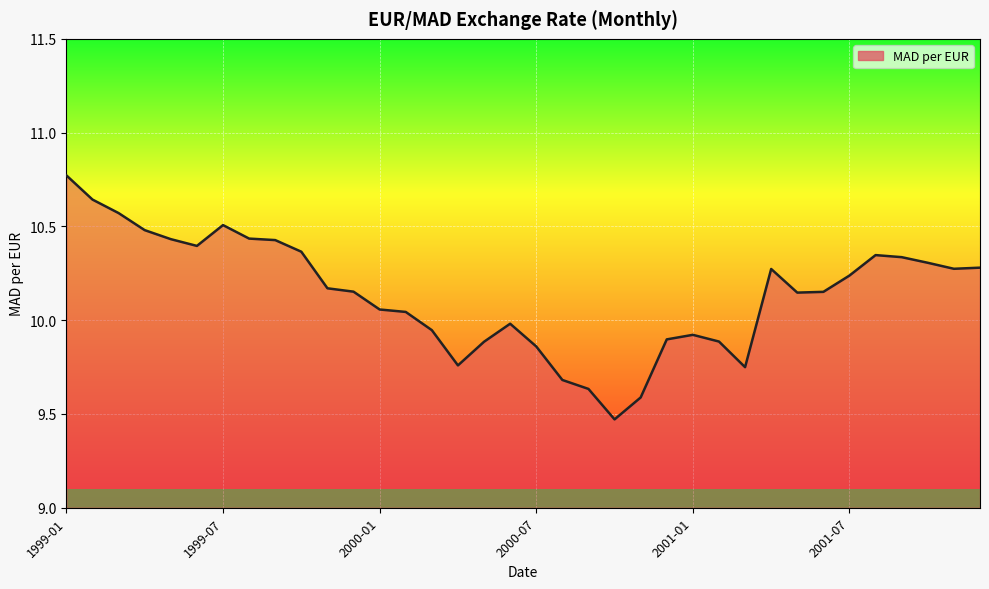

What is the difference between the maximum and minimum values?

1.3